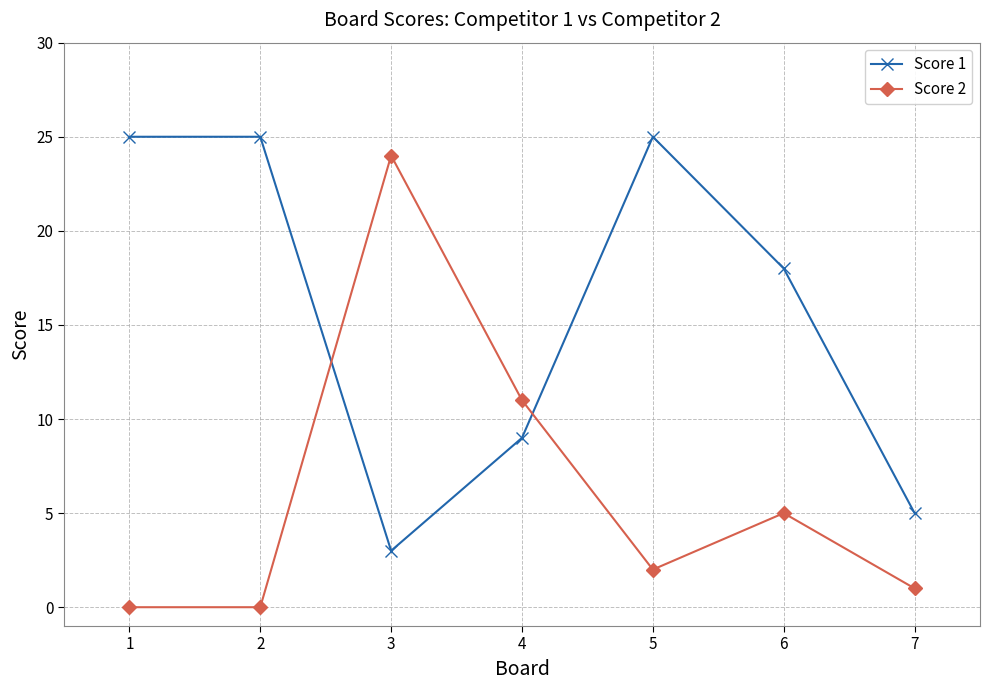

The value of Score 1 at 1 is 10. True or false?

False